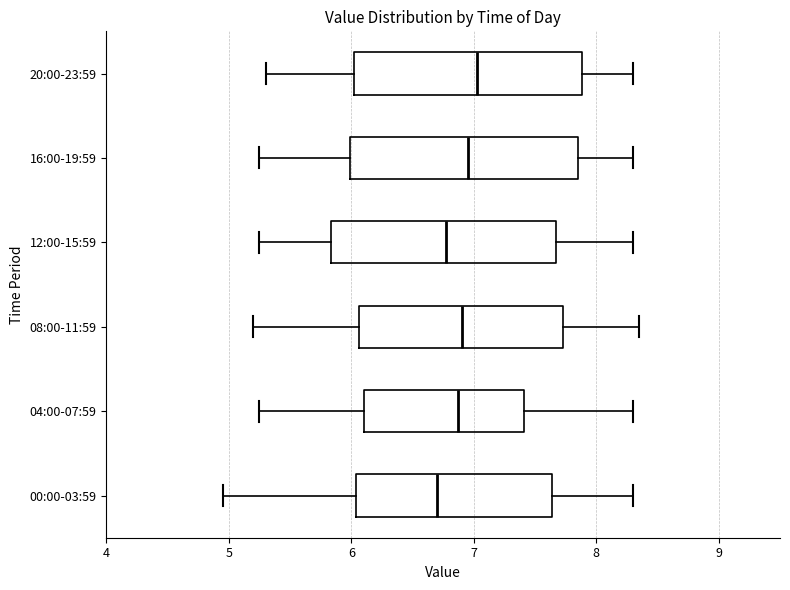

Reading bottom to top, transcribe this box plot: for each box, give where its median line is, the range the box spans, and where its two whiskers end, as read against the x-axis. The values are not printed on the chart, so give them approximately, as read against the axis.

00:00-03:59: median 6.7, box 6.0 to 7.6, whiskers 5.0 to 8.3
04:00-07:59: median 6.9, box 6.1 to 7.4, whiskers 5.3 to 8.3
08:00-11:59: median 6.9, box 6.1 to 7.7, whiskers 5.2 to 8.4
12:00-15:59: median 6.8, box 5.8 to 7.7, whiskers 5.3 to 8.3
16:00-19:59: median 7.0, box 6.0 to 7.9, whiskers 5.3 to 8.3
20:00-23:59: median 7.0, box 6.0 to 7.9, whiskers 5.3 to 8.3